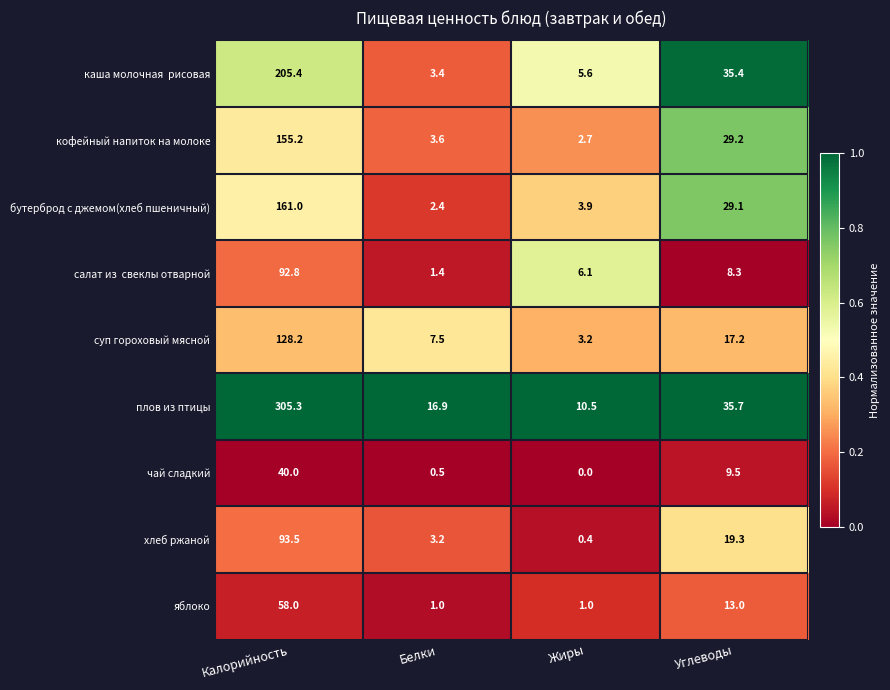

What is the sum of the плов из птицы values at Белки and Калорийность?

322.2